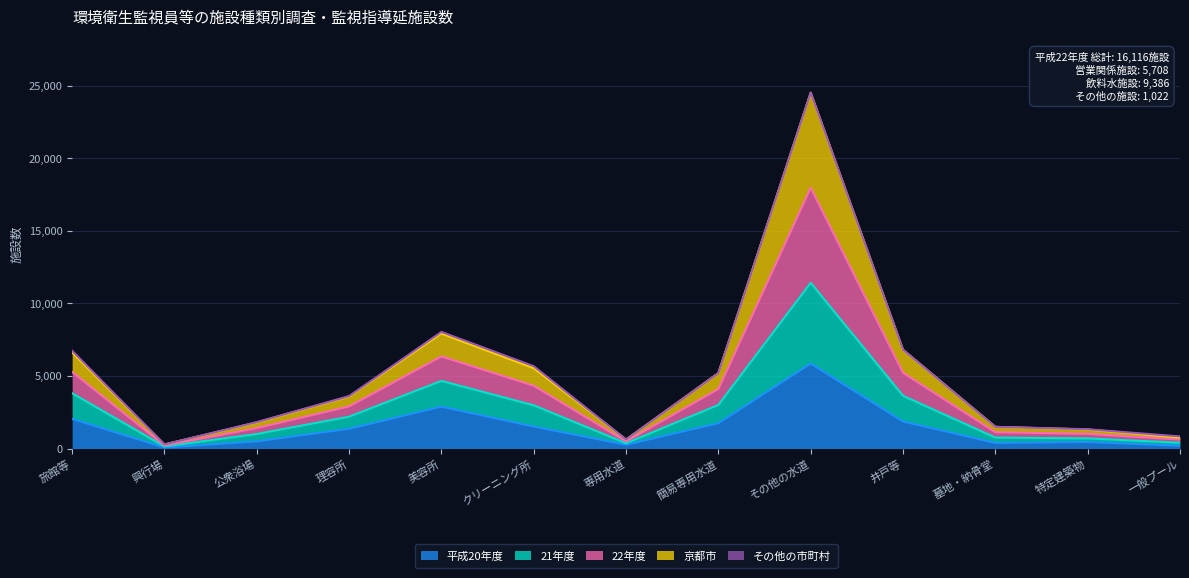

Which label corresponds to the smallest value in the chart?

興行場